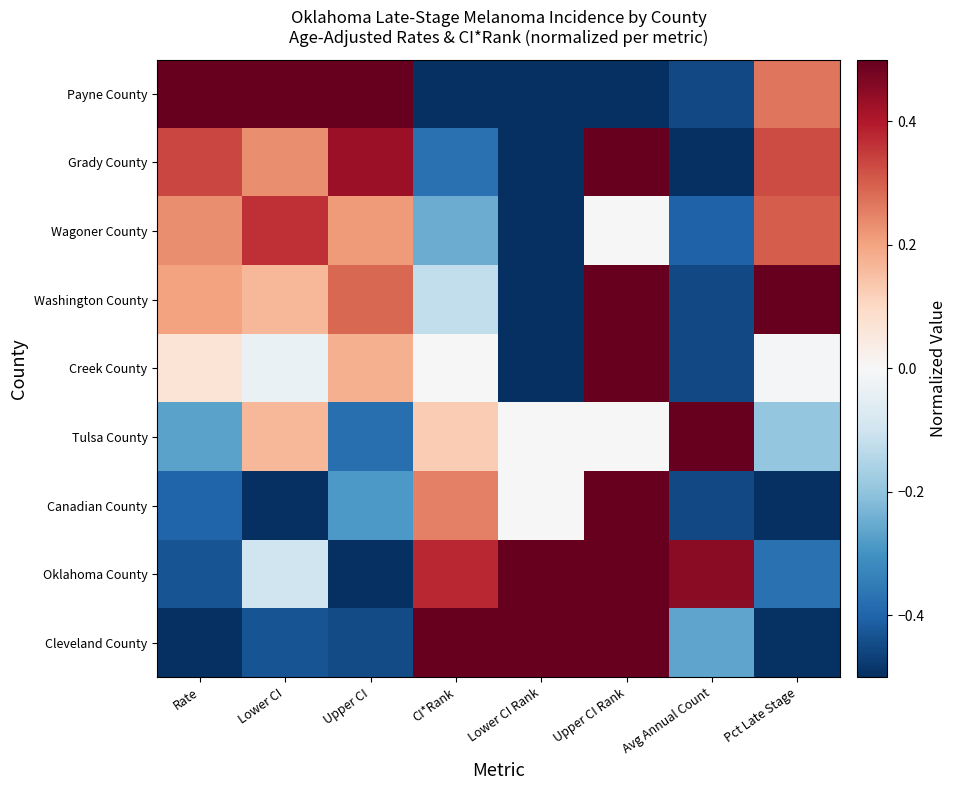

Reading left to right, transcribe all the data shown in this chart.

Payne County: Rate=0.5	Lower CI=0.5	Upper CI=0.5	CI*Rank=-0.5	Lower CI Rank=-0.5	Upper CI Rank=-0.5	Avg Annual Count=-0.5	Pct Late Stage=0.3
Grady County: Rate=0.3	Lower CI=0.2	Upper CI=0.4	CI*Rank=-0.4	Lower CI Rank=-0.5	Upper CI Rank=0.5	Avg Annual Count=-0.5	Pct Late Stage=0.3
Wagoner County: Rate=0.2	Lower CI=0.4	Upper CI=0.2	CI*Rank=-0.2	Lower CI Rank=-0.5	Upper CI Rank=0.0	Avg Annual Count=-0.4	Pct Late Stage=0.3
Washington County: Rate=0.2	Lower CI=0.2	Upper CI=0.3	CI*Rank=-0.1	Lower CI Rank=-0.5	Upper CI Rank=0.5	Avg Annual Count=-0.5	Pct Late Stage=0.5
Creek County: Rate=0.1	Lower CI=-0.0	Upper CI=0.2	CI*Rank=0.0	Lower CI Rank=-0.5	Upper CI Rank=0.5	Avg Annual Count=-0.5	Pct Late Stage=-0.0
Tulsa County: Rate=-0.3	Lower CI=0.2	Upper CI=-0.4	CI*Rank=0.1	Lower CI Rank=0.0	Upper CI Rank=0.0	Avg Annual Count=0.5	Pct Late Stage=-0.2
Canadian County: Rate=-0.4	Lower CI=-0.5	Upper CI=-0.3	CI*Rank=0.2	Lower CI Rank=0.0	Upper CI Rank=0.5	Avg Annual Count=-0.5	Pct Late Stage=-0.5
Oklahoma County: Rate=-0.4	Lower CI=-0.1	Upper CI=-0.5	CI*Rank=0.4	Lower CI Rank=0.5	Upper CI Rank=0.5	Avg Annual Count=0.5	Pct Late Stage=-0.4
Cleveland County: Rate=-0.5	Lower CI=-0.4	Upper CI=-0.4	CI*Rank=0.5	Lower CI Rank=0.5	Upper CI Rank=0.5	Avg Annual Count=-0.3	Pct Late Stage=-0.5